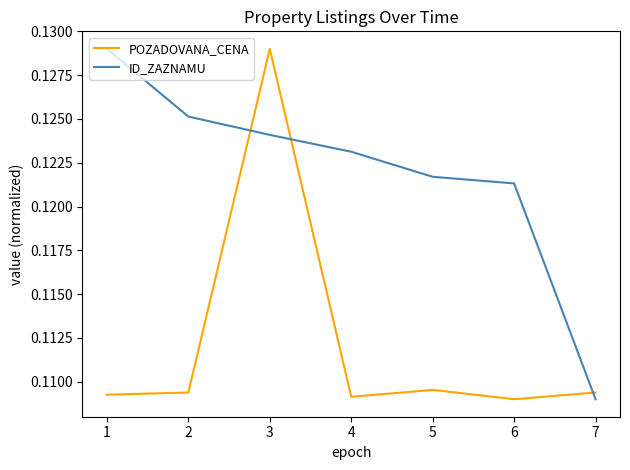

List the series in order of their overall mean, lowest first.

POZADOVANA_CENA, ID_ZAZNAMU